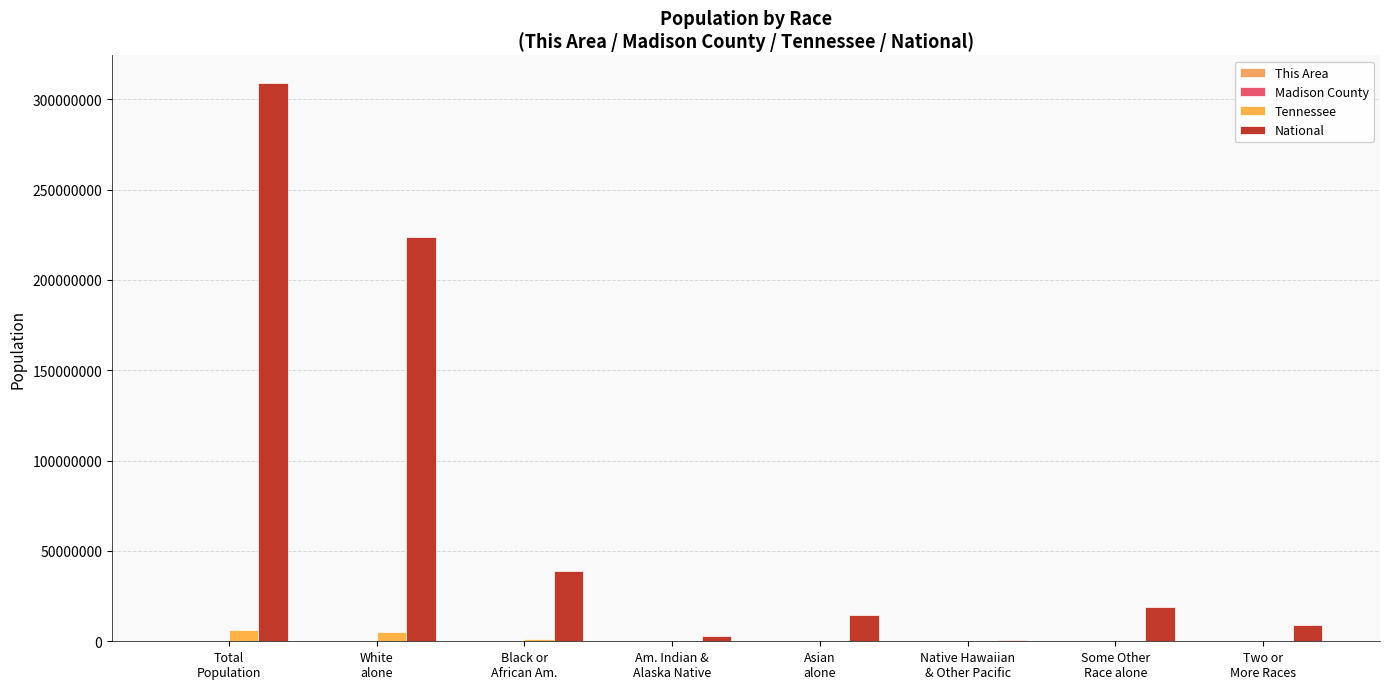

Rank the categories by National value from lowest to highest.

Native Hawaiian
& Other Pacific, Am. Indian &
Alaska Native, Two or
More Races, Asian
alone, Some Other
Race alone, Black or
African Am., White
alone, Total
Population